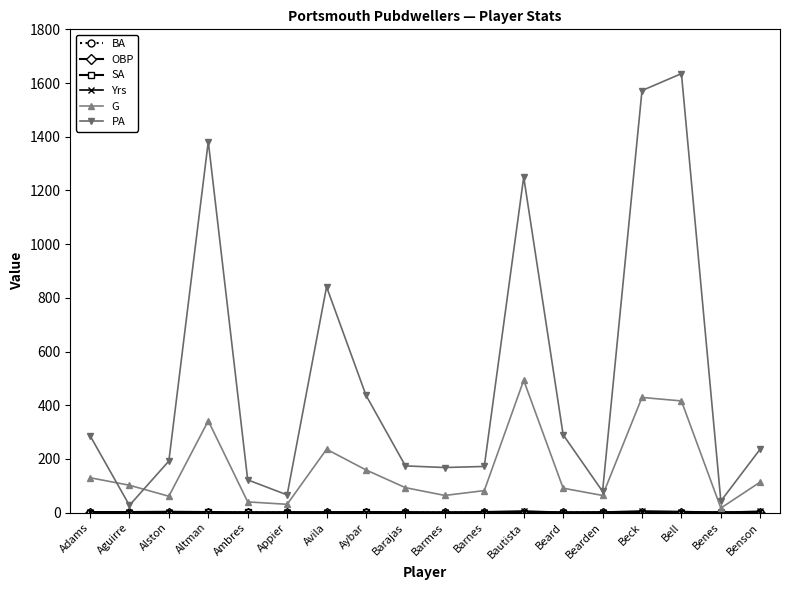

What is the greatest value displayed?

1635.0